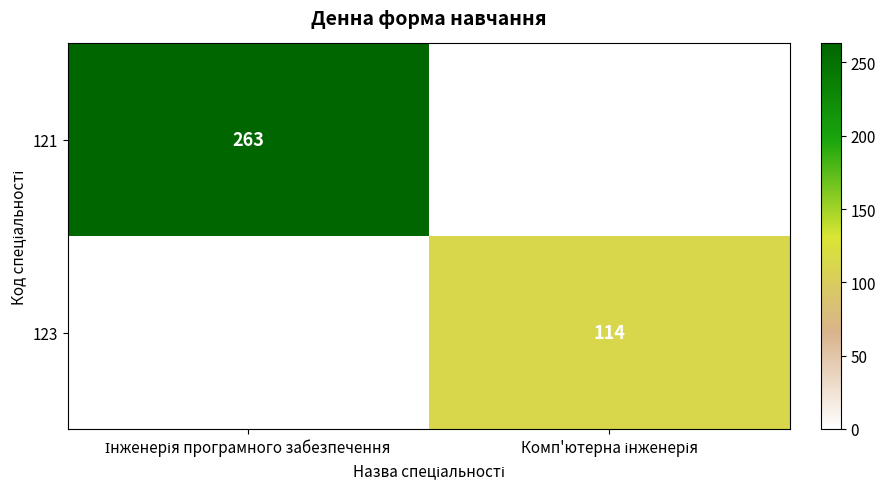

At which label is 121 closest to 263?

Інженерія програмного забезпечення